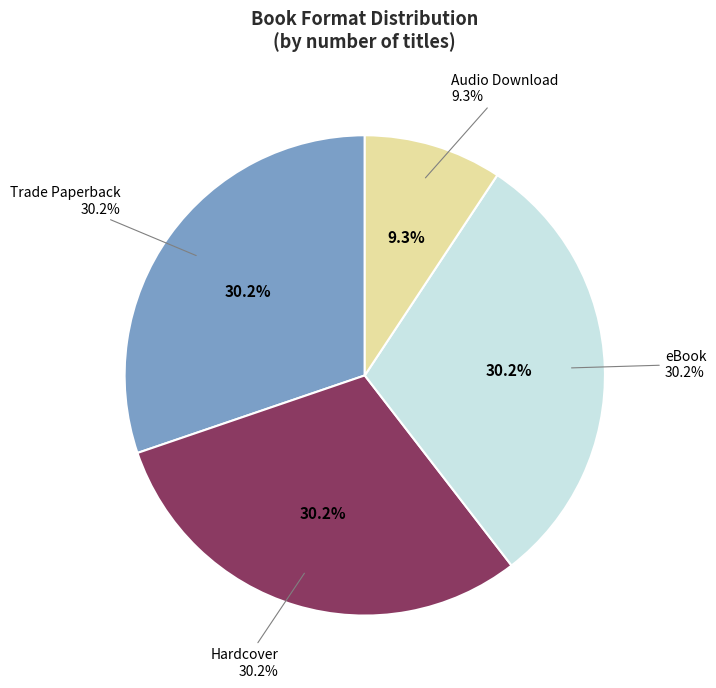

Rank the categories by value from highest to lowest.

Trade Paperback, Hardcover, eBook, Audio Download